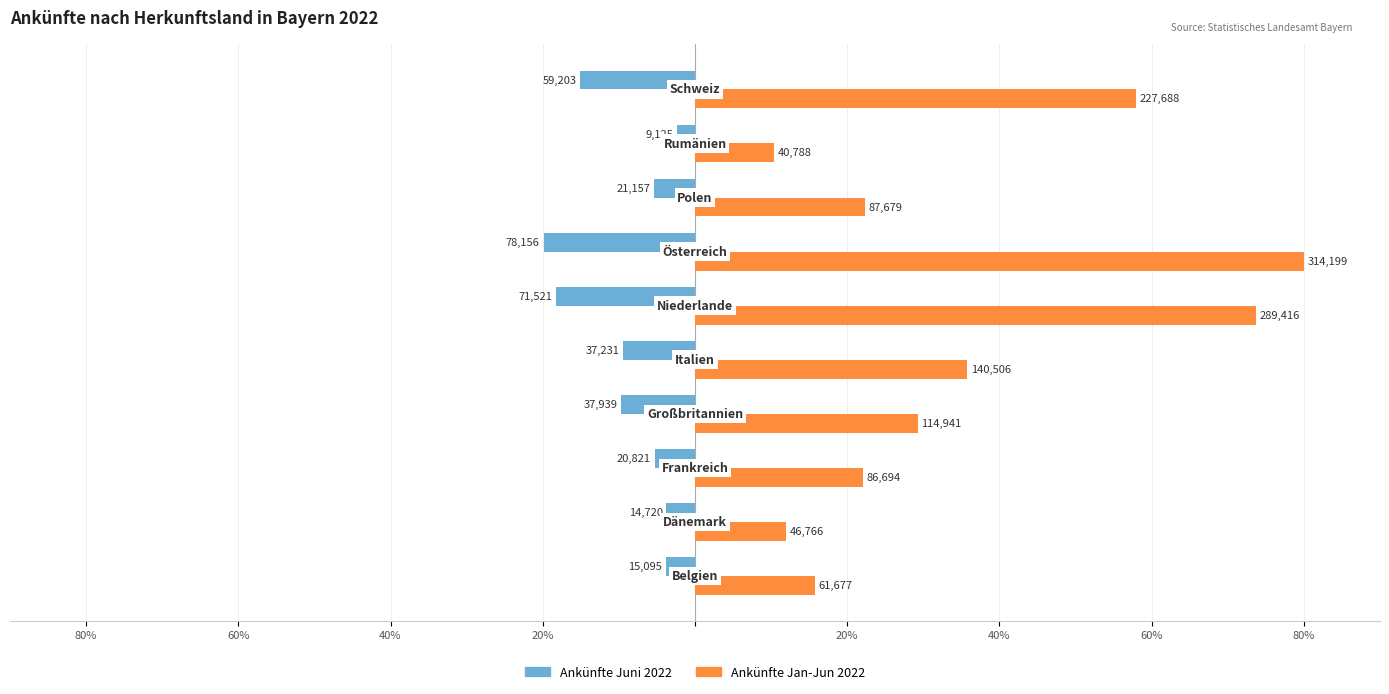

What are all the series names shown in the legend?

Ankünfte Juni 2022, Ankünfte Jan-Jun 2022